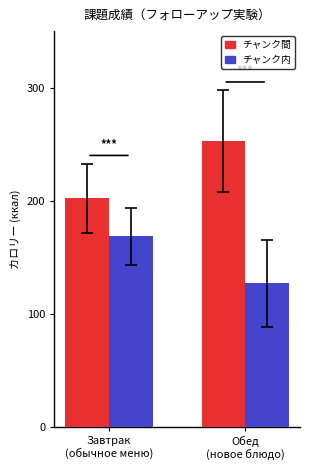

Which series has the largest total across all categories?

チャンク間